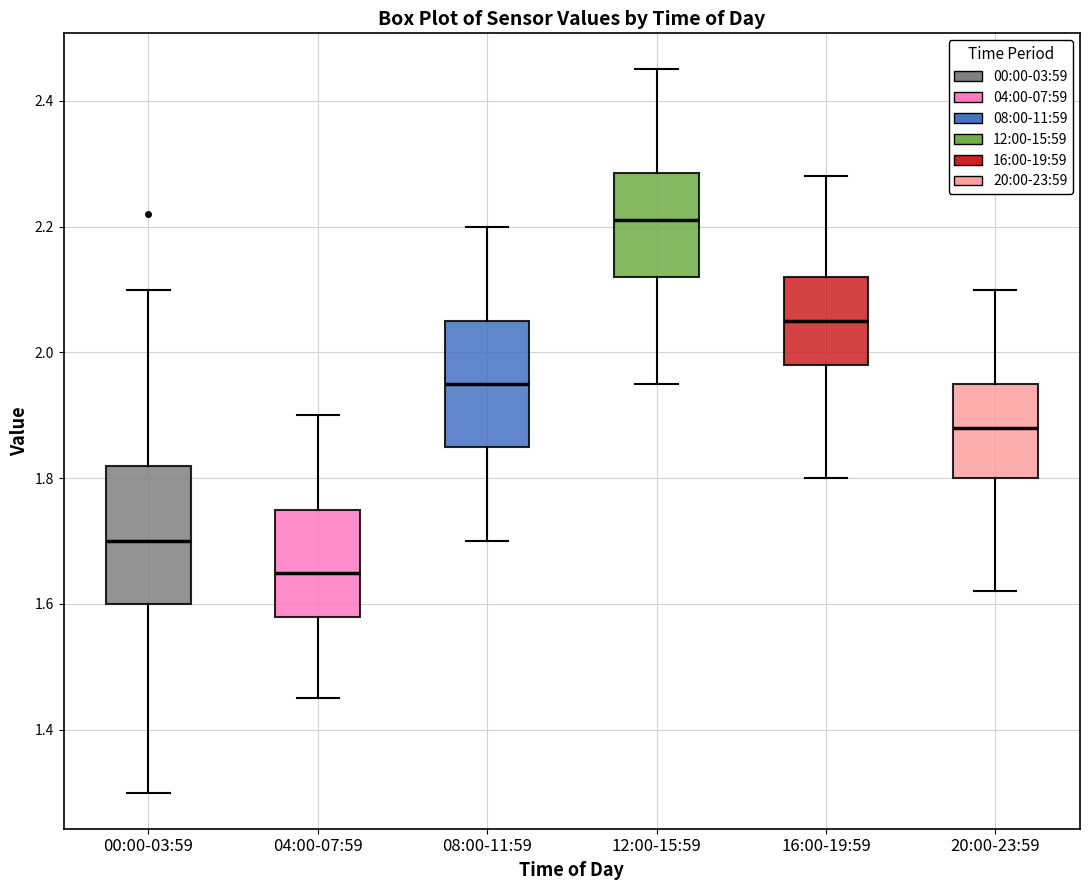

Reading left to right, transcribe this box plot: for each box, give where its median line is, the range the box spans, and where its two whiskers end, as read against the y-axis. The values are not printed on the chart, so give them approximately, as read against the axis.

00:00-03:59: median 1.70, box 1.60 to 1.82, whiskers 1.30 to 2.10
04:00-07:59: median 1.66, box 1.58 to 1.76, whiskers 1.46 to 1.90
08:00-11:59: median 1.96, box 1.86 to 2.06, whiskers 1.70 to 2.20
12:00-15:59: median 2.22, box 2.12 to 2.28, whiskers 1.96 to 2.46
16:00-19:59: median 2.06, box 1.98 to 2.12, whiskers 1.80 to 2.28
20:00-23:59: median 1.88, box 1.80 to 1.96, whiskers 1.62 to 2.10